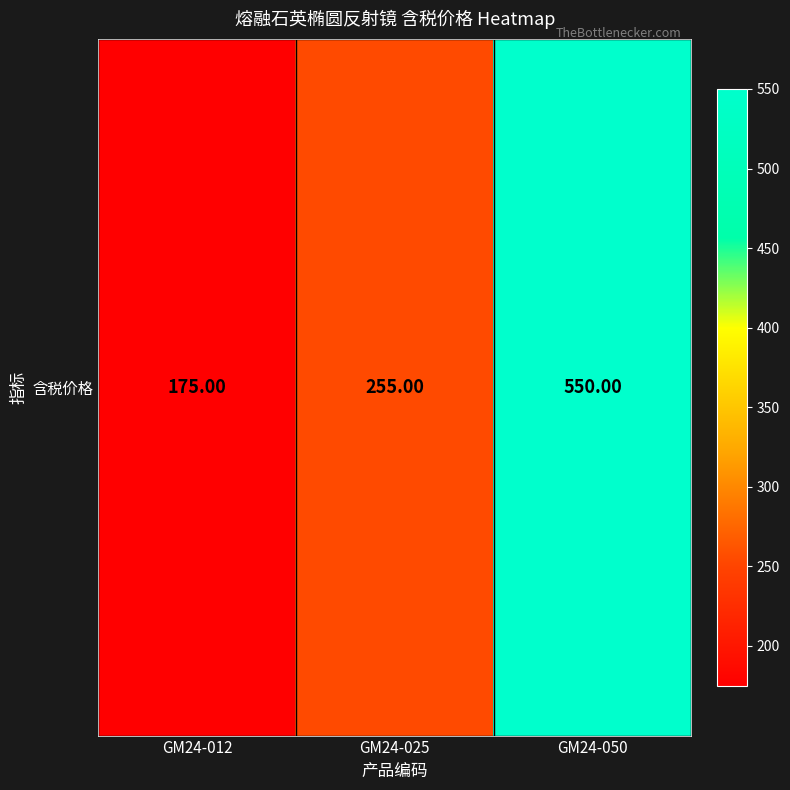

What is the ratio of the value at GM24-025 to the value at GM24-050?

0.5